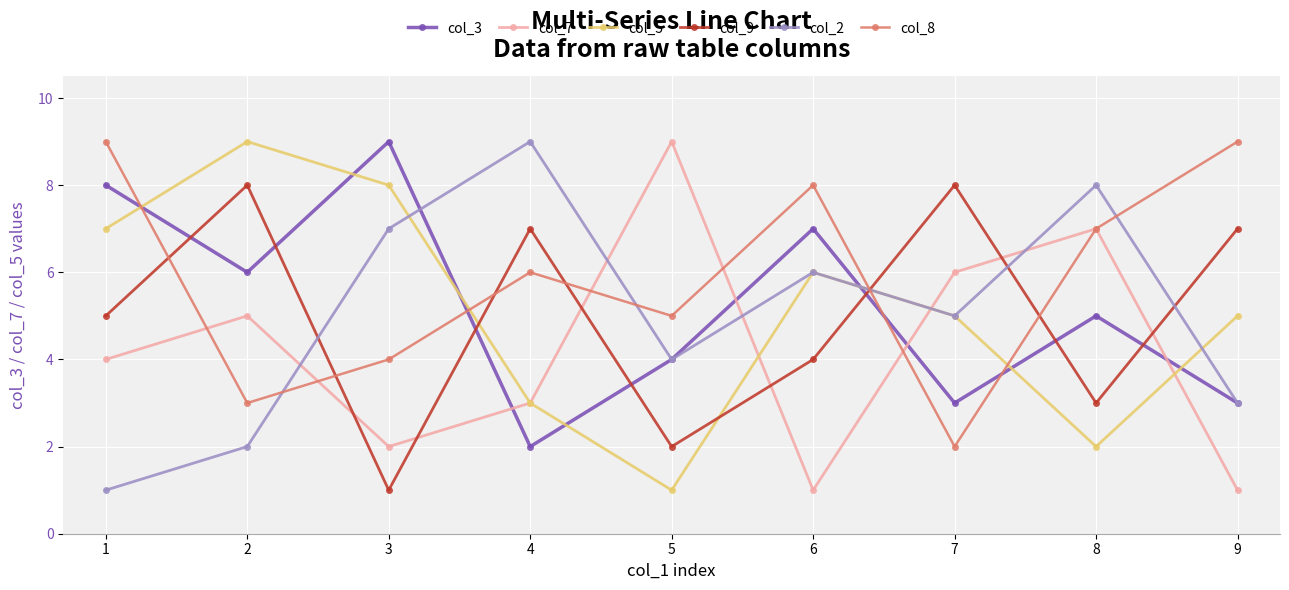

What is the sum of all col_7 values?

38